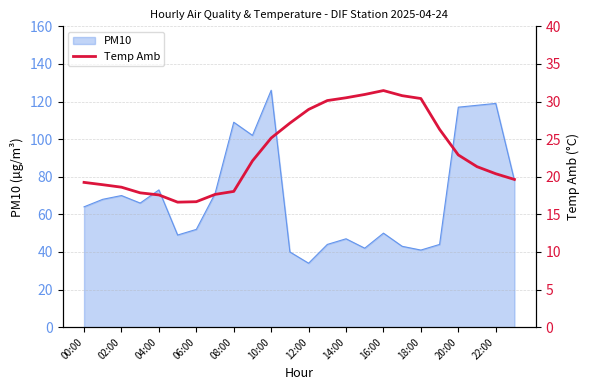

The PM10 series shows 47 at 14:00. True or false?

True